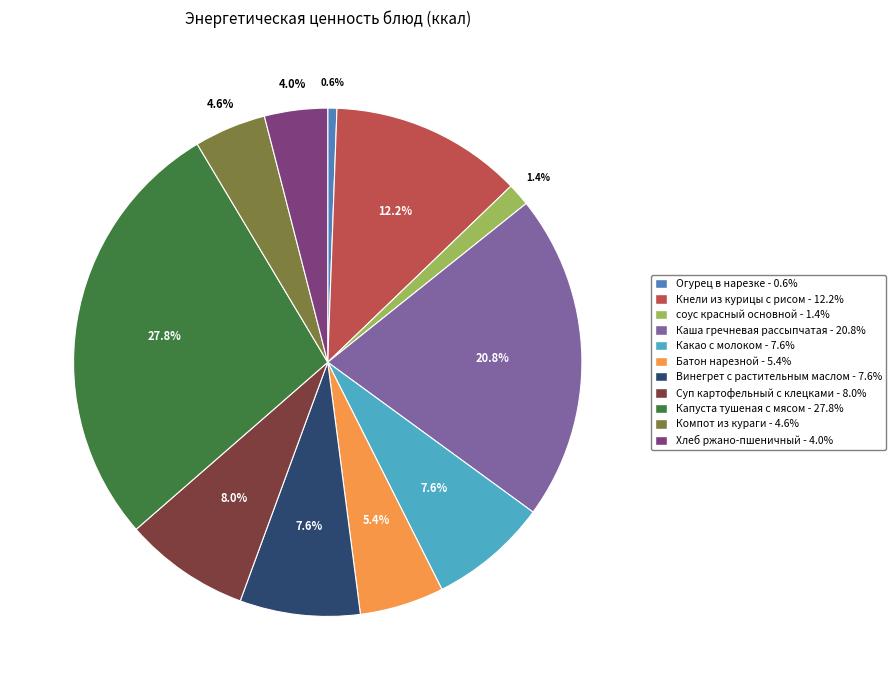

Is the sum of Капуста тушеная с мясом and Какао с молоком greater than half?

No